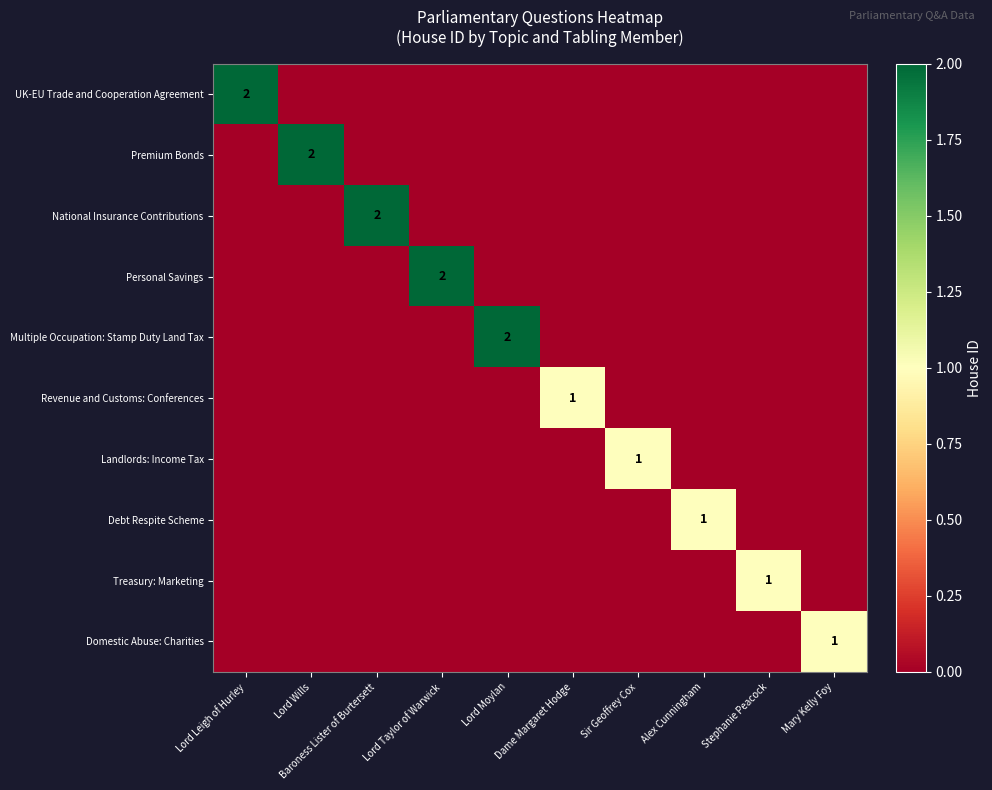

The value of Revenue and Customs: Conferences at Dame Margaret Hodge is 0. True or false?

False